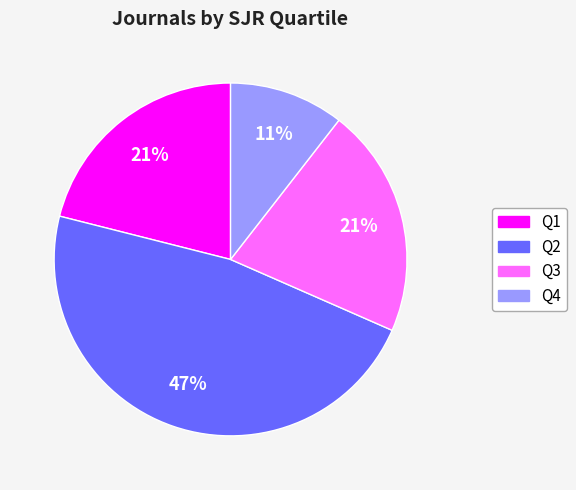

True or false: Q3 accounts for 32% of the total.

False